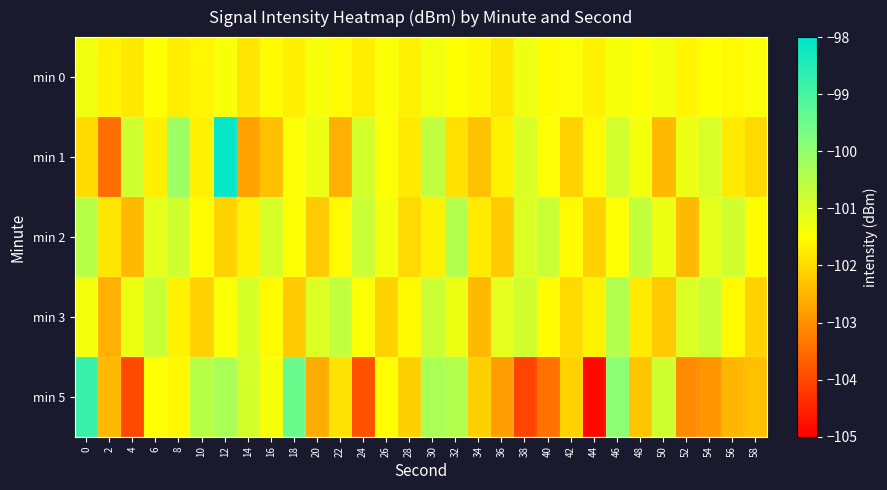

At which category is the sum across all series the highest?

12